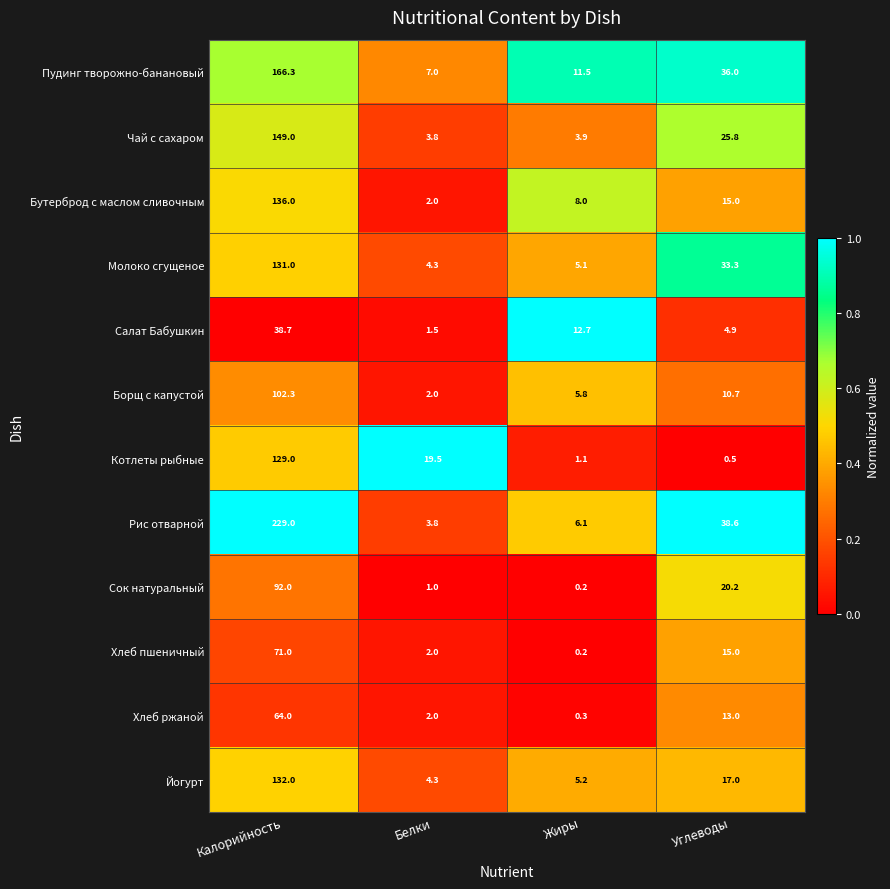

Which series has the largest total across all categories?

Рис отварной